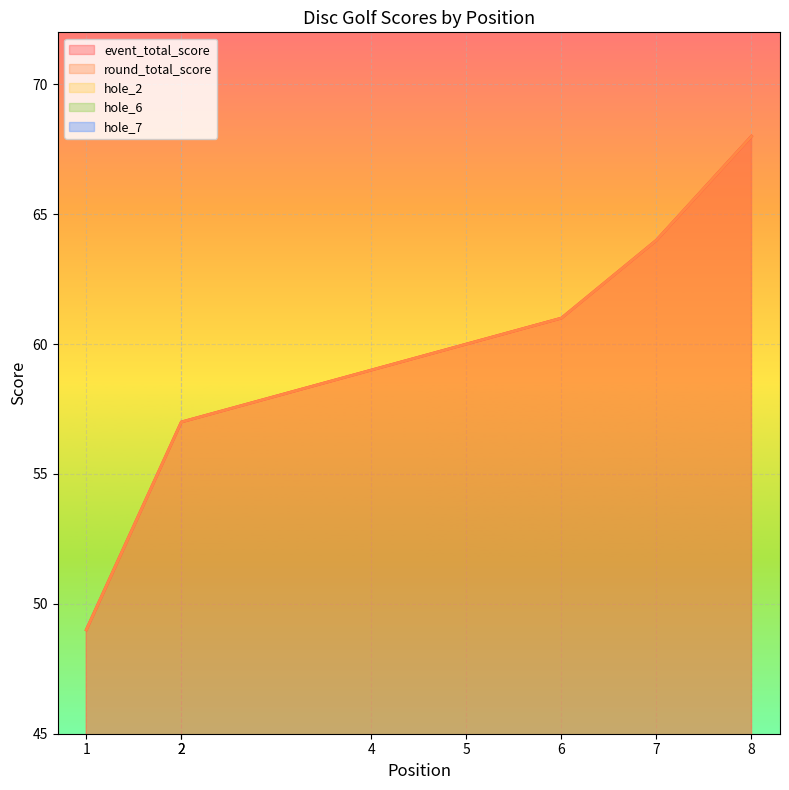

What is the difference between the maximum and minimum values in the hole_7 series?

3